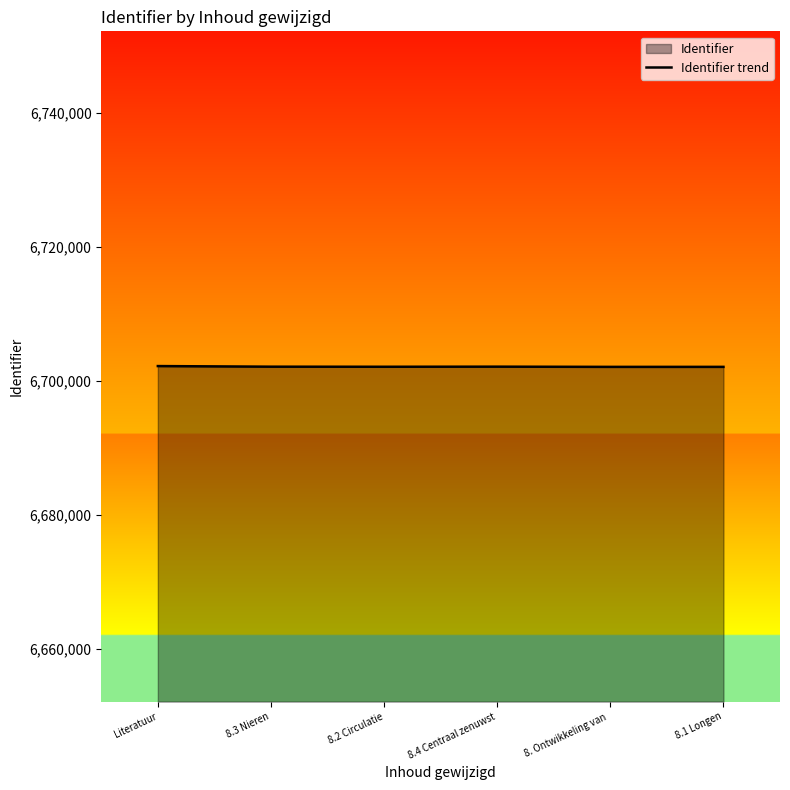

What is the sum of all values?

40212908